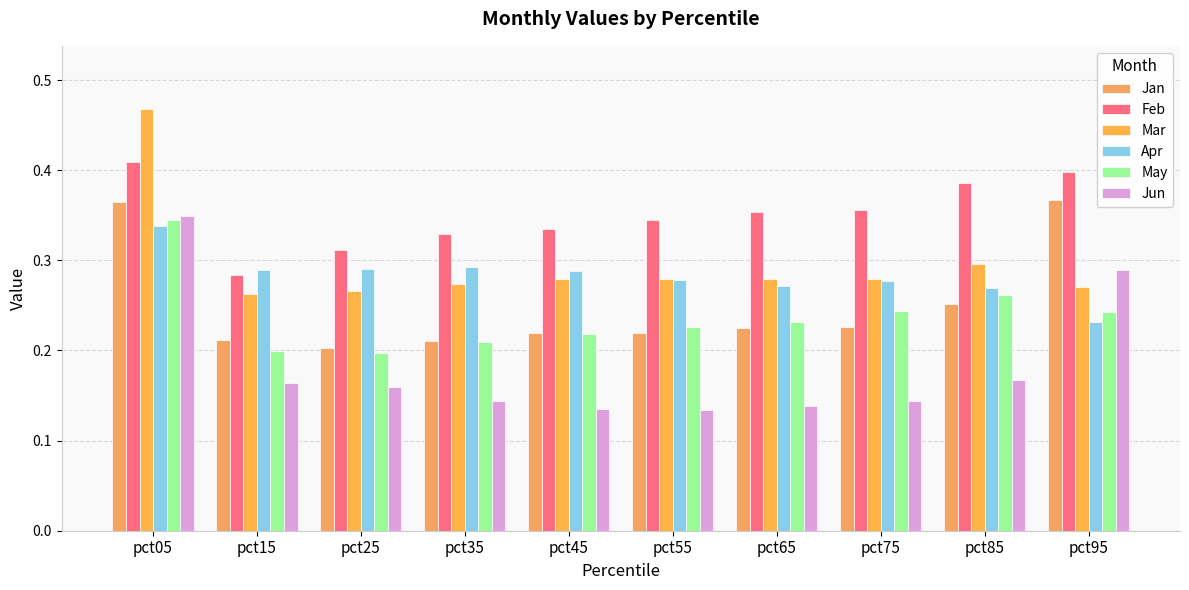

True or false: Feb has a value of 0.4 at pct15.

False